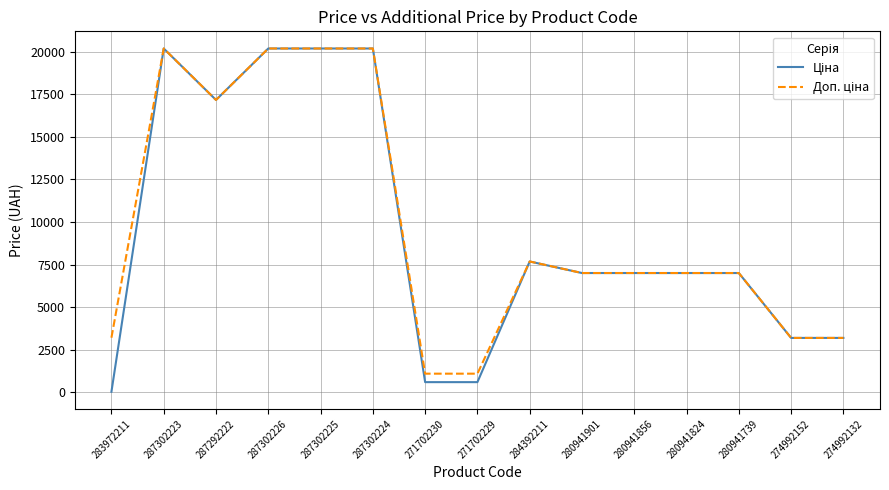

What is the maximum value shown in the chart?

20186.0